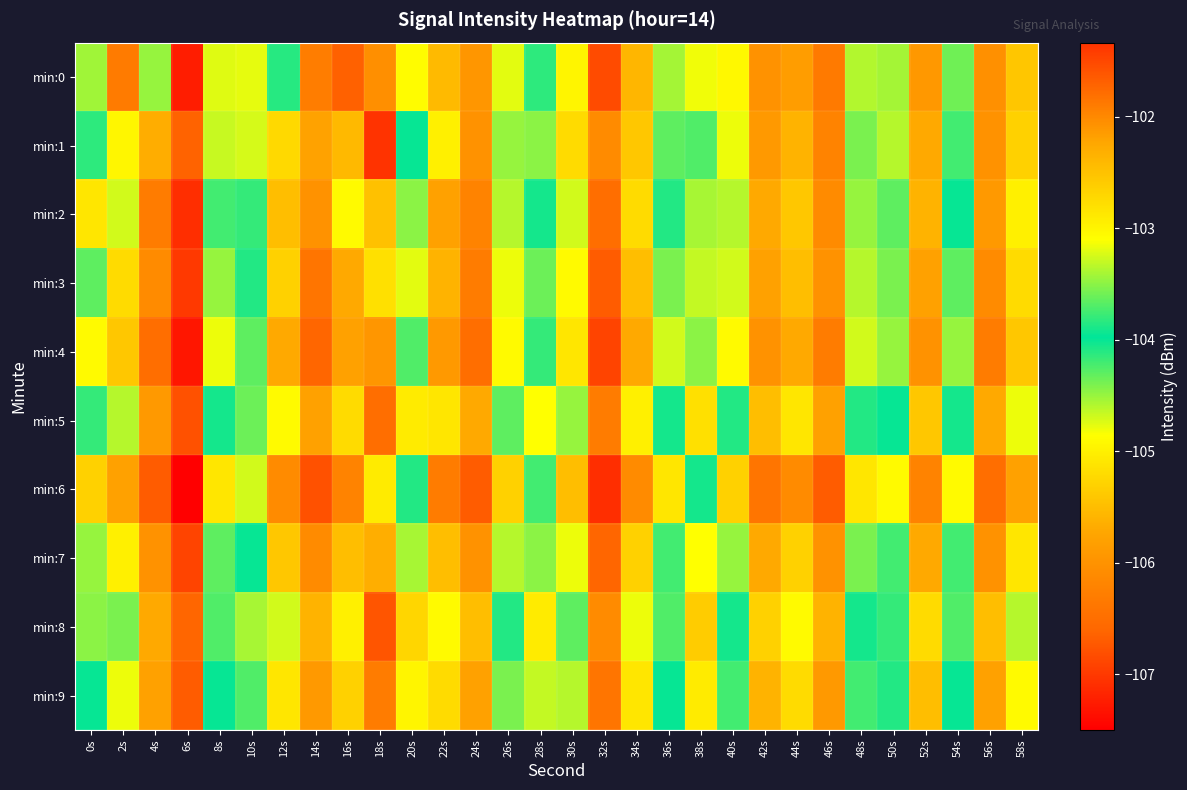

Which category has the highest value across all series?

18s